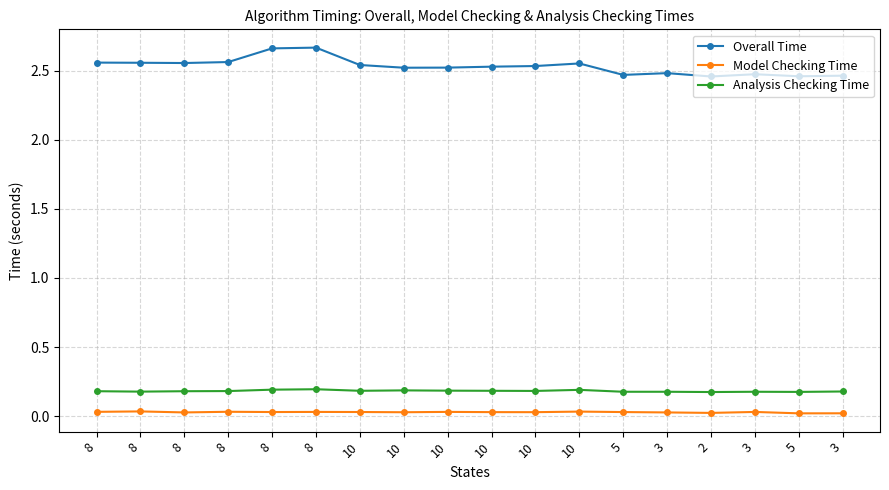

Is it true that Overall Time equals 3.5 at 8?

False